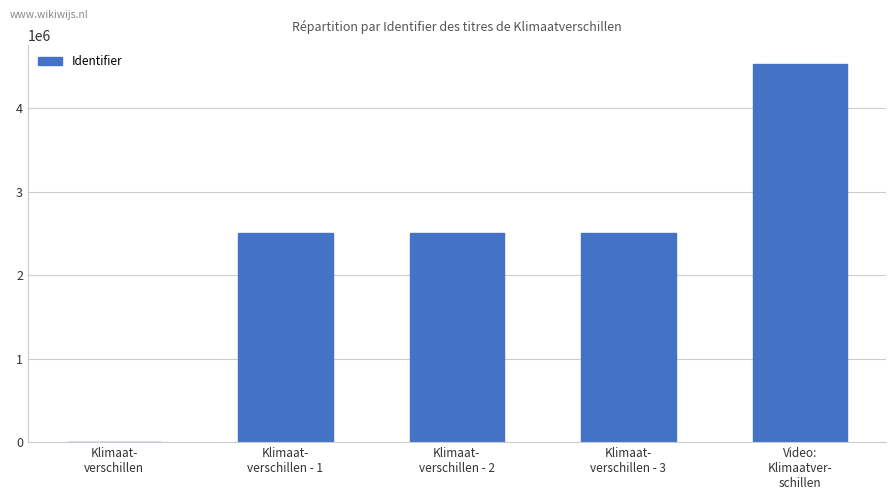

Is it true that the value at Klimaat-
verschillen - 2 is 1635614?

False